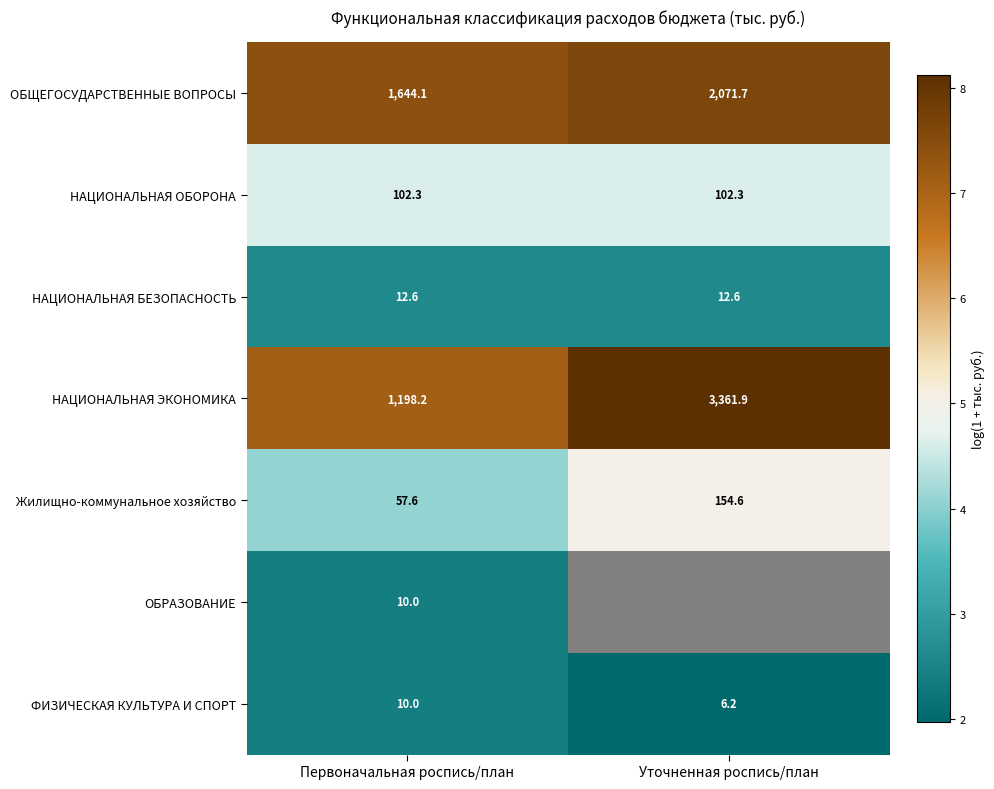

What is the lowest value of the НАЦИОНАЛЬНАЯ ЭКОНОМИКА series?

1198.2